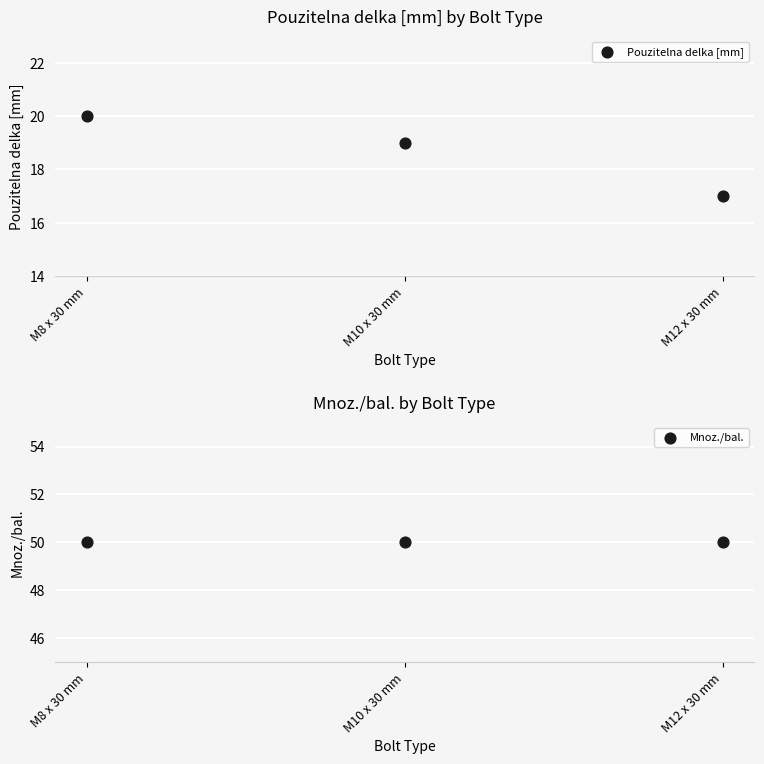

Which series has the widest spread of Y values?

Pouzitelna delka [mm]